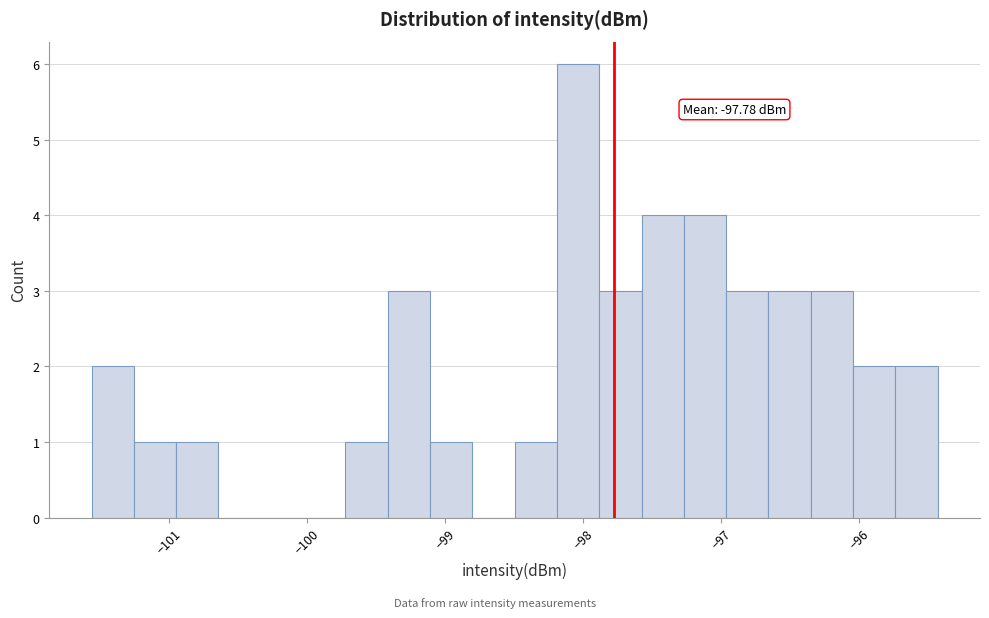

Around what value on the x-axis is the tallest bar? Give the approximate position of its centre, as read against the axis.

-98.0